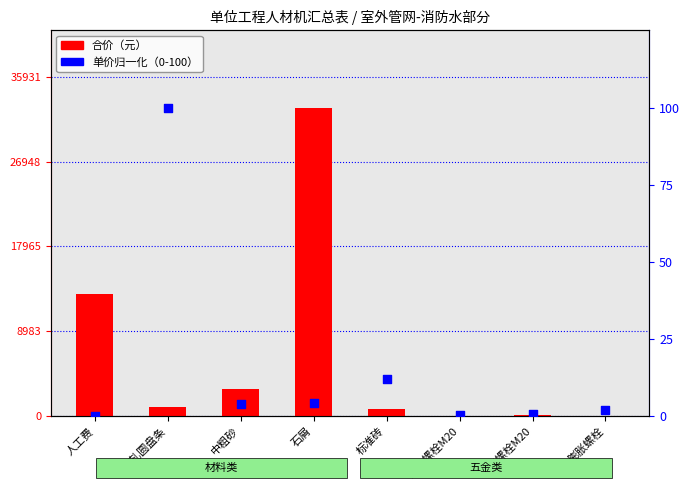

Which series has the largest total across all categories?

合价（元）